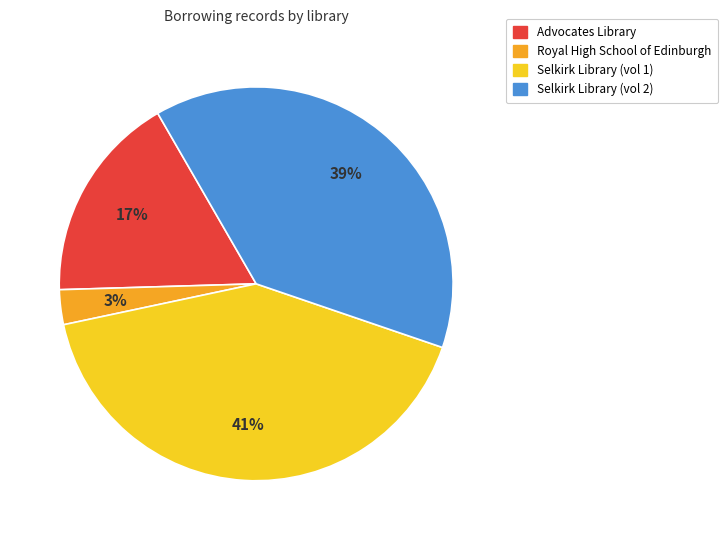

Is the sum of Advocates Library and Selkirk Library (vol 2) greater than half?

Yes